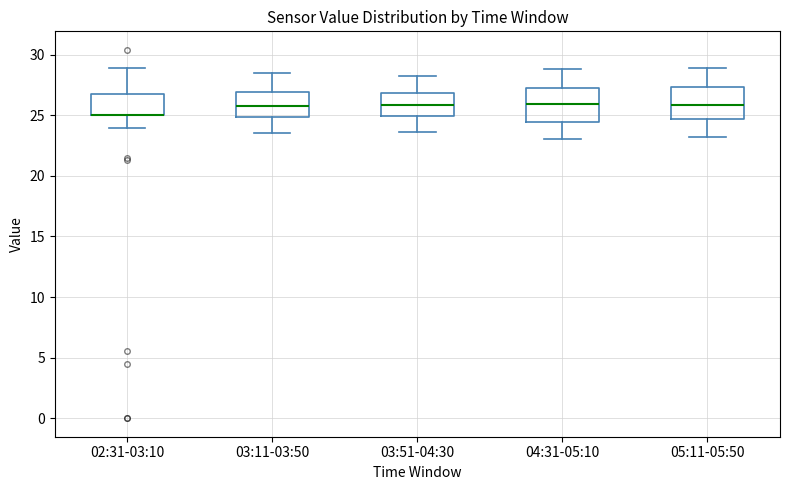

Where does the upper whisker of the box for 02:31-03:10 end on the y-axis? The values are not printed on the chart, so give them approximately, as read against the axis.

29.0